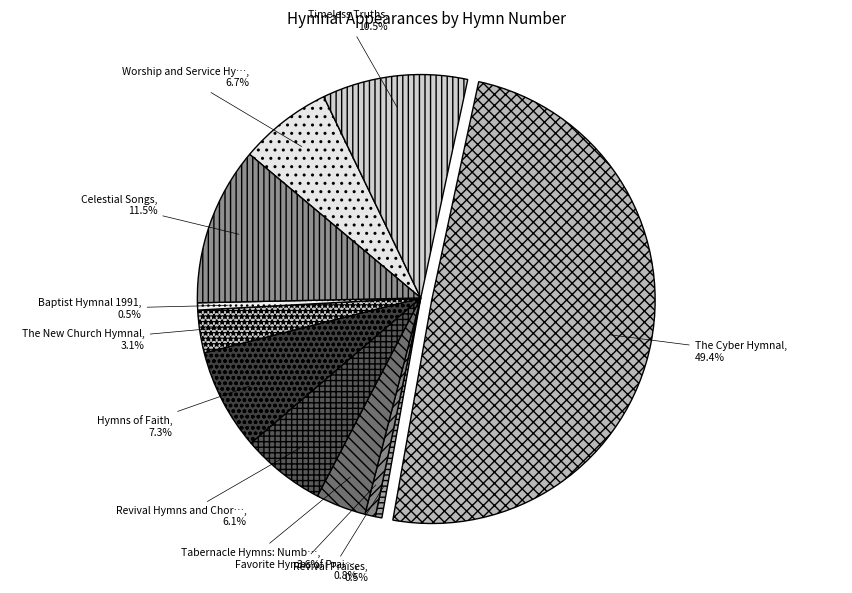

Count the number of slices in the pie.

11